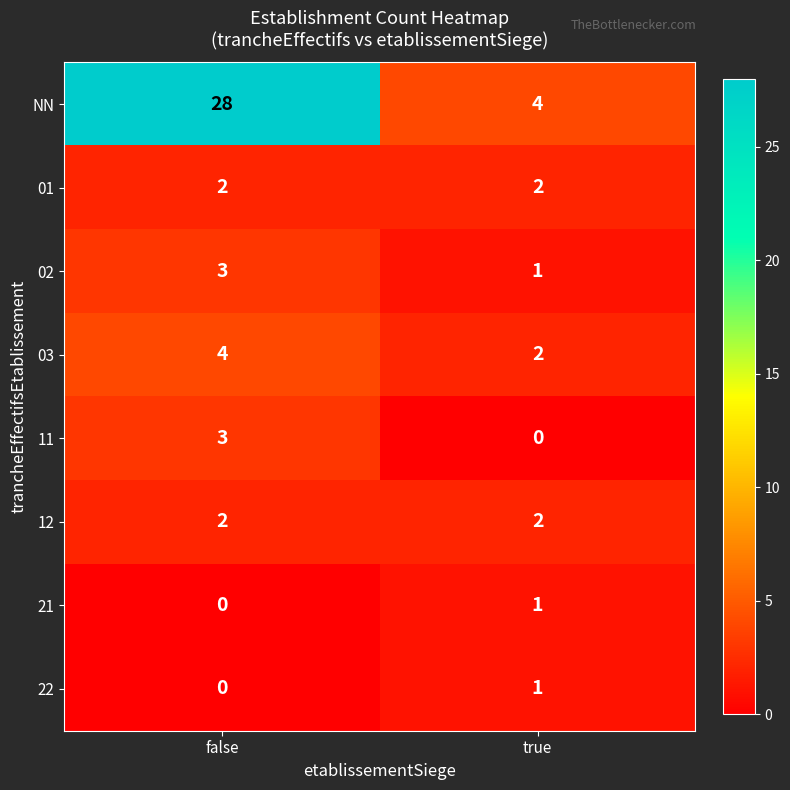

How many distinct data groups are displayed?

8